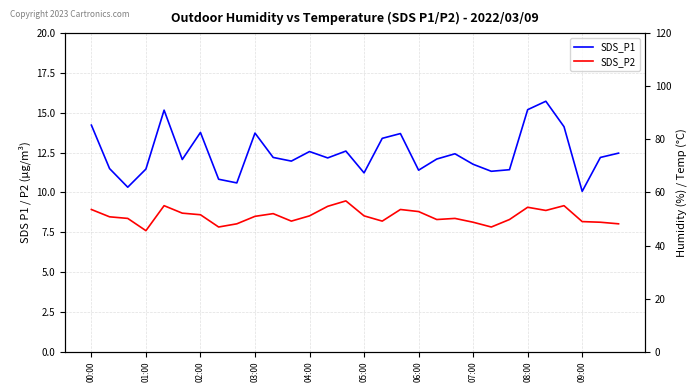

The SDS_P1 series shows 21.3 at 04:00. True or false?

False